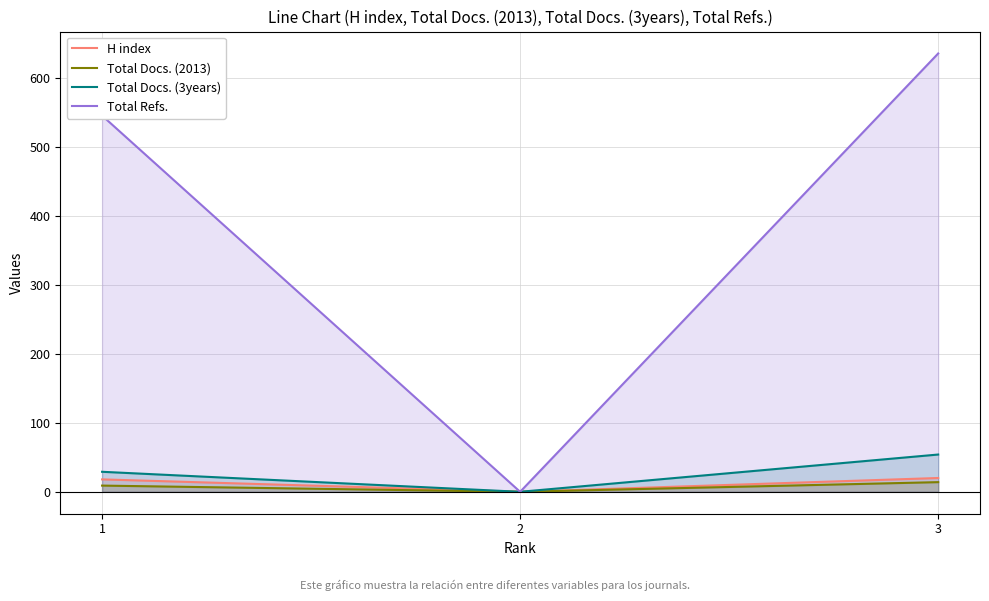

How many categories are shown in the chart?

3